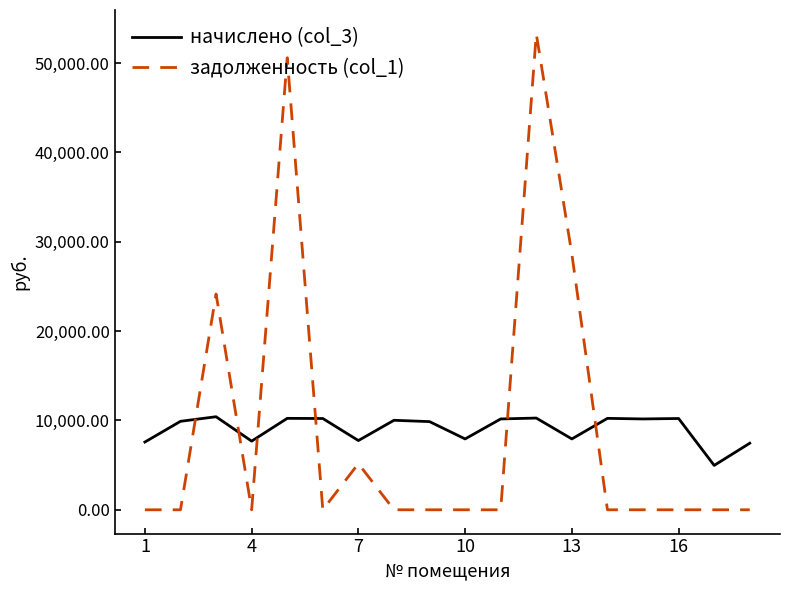

What is the difference between the maximum and minimum values in the задолженность (col_1) series?

53280.7